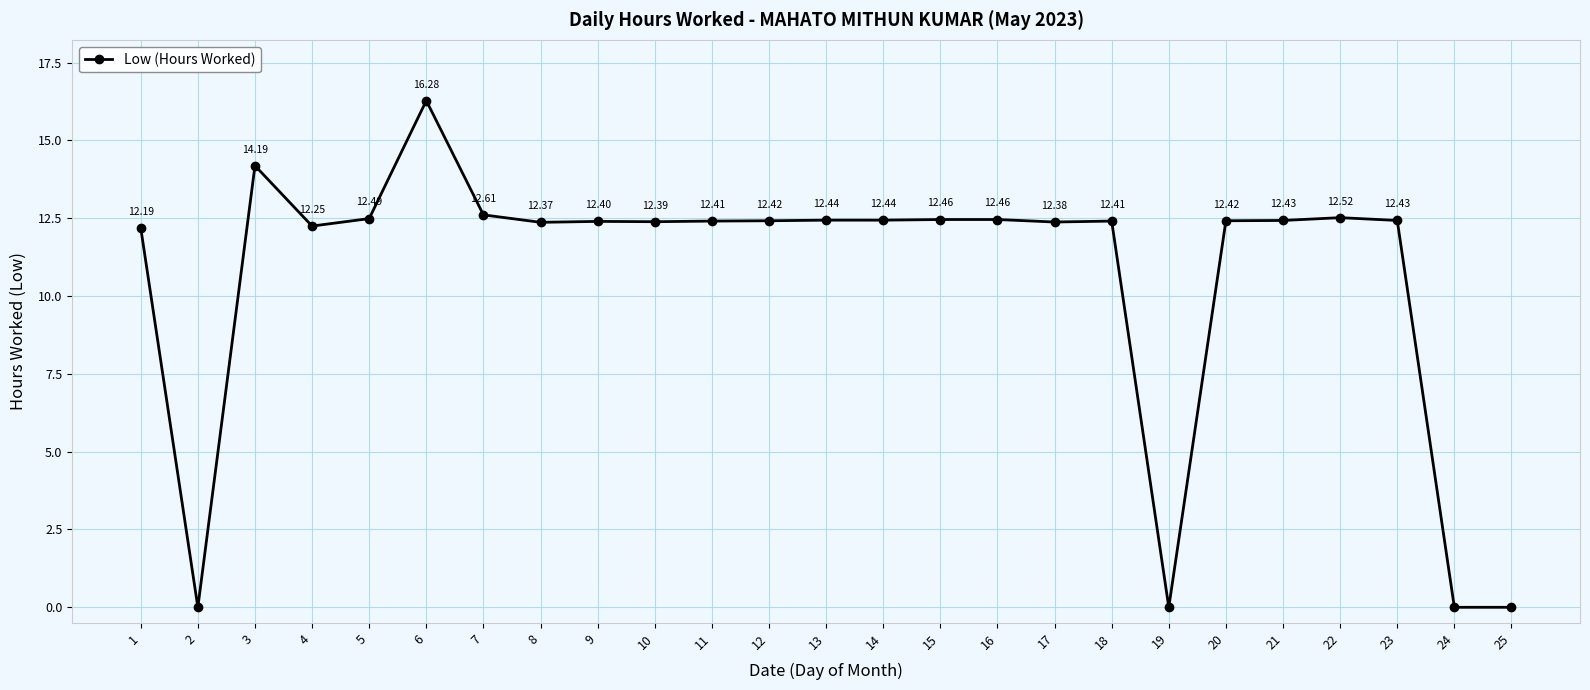

What is the approximate value at 17?

12.4